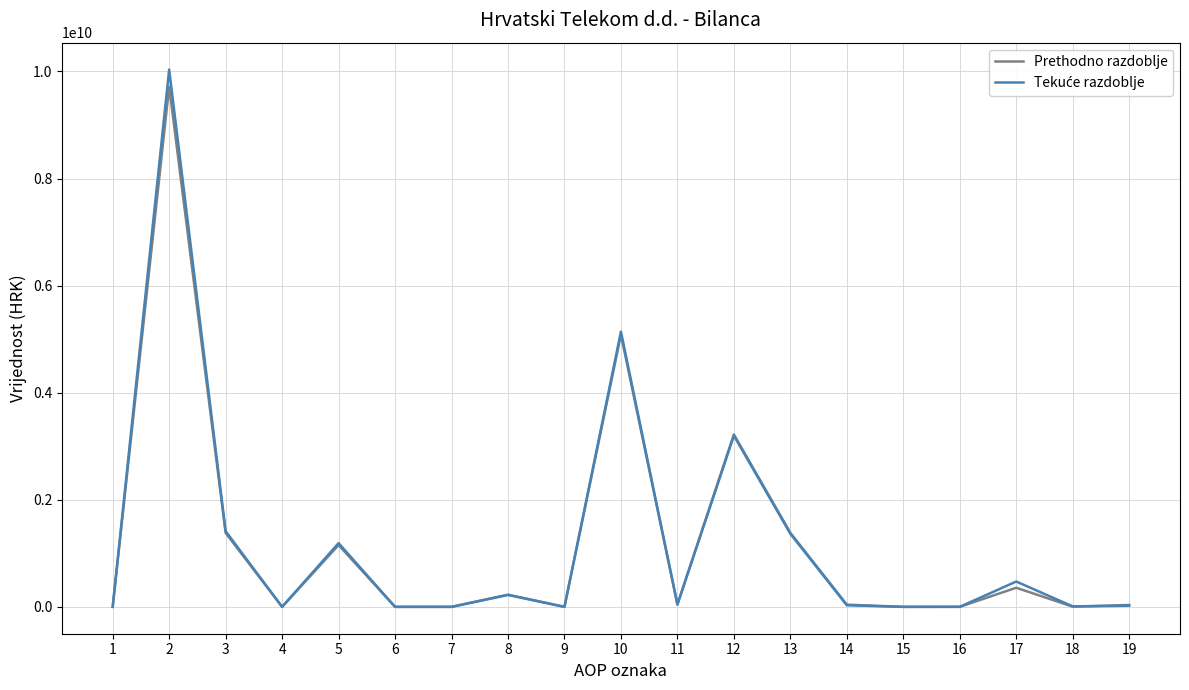

The value of Prethodno razdoblje at 13 is 1383122807.0. True or false?

True